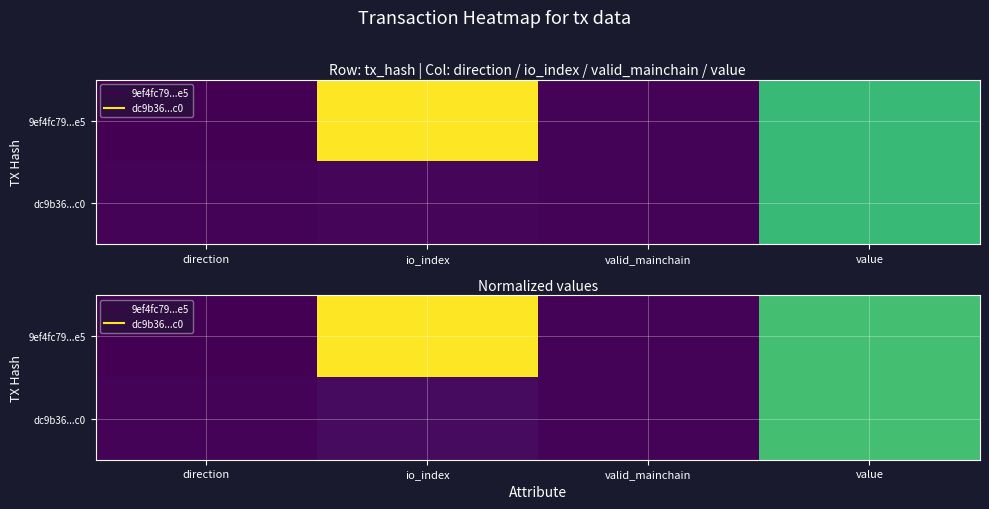

Which label corresponds to the largest value in the chart?

io_index